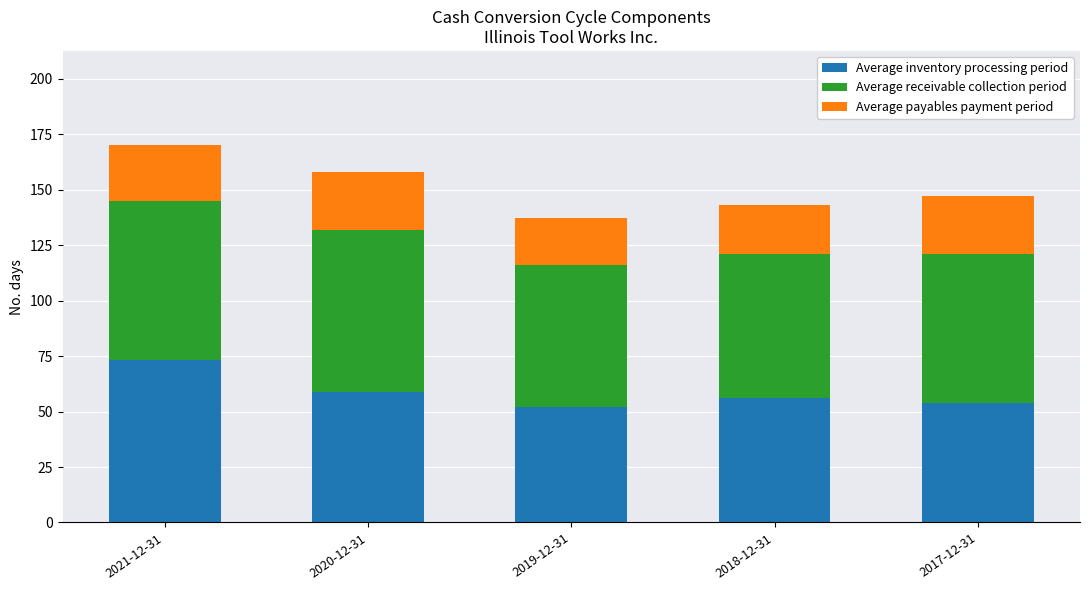

How many values in the Average inventory processing period series are below 56?

2